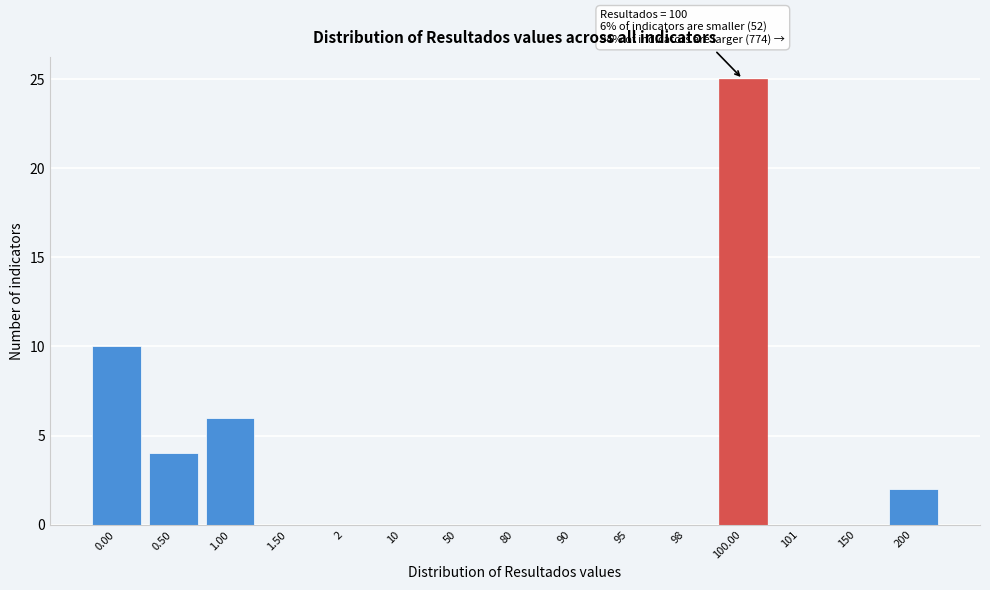

Is it true that the value at 101 is -10?

False